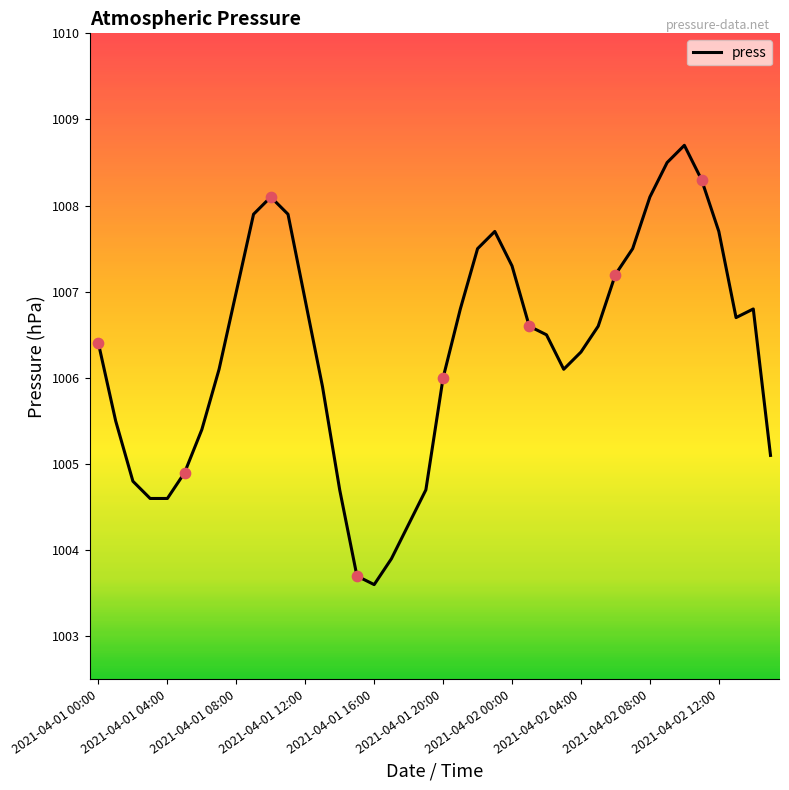

What is the minimum value shown in the chart?

1003.6